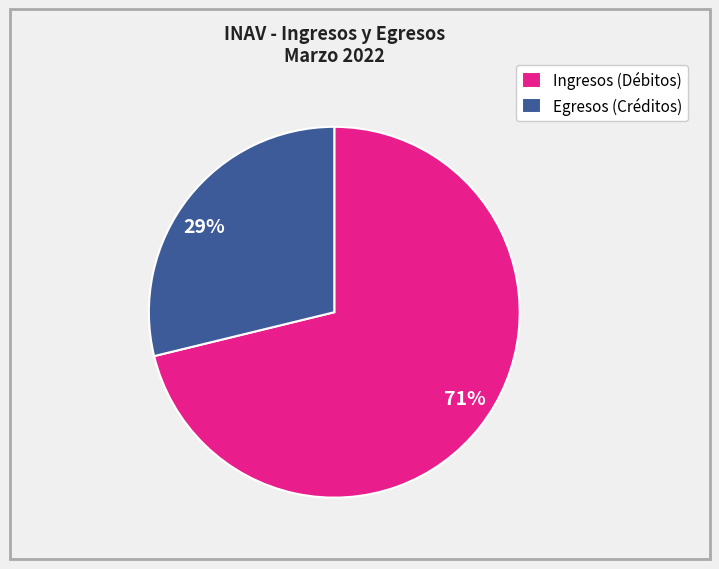

To the nearest percent, what is the combined percentage of 71% and 29%?

100%